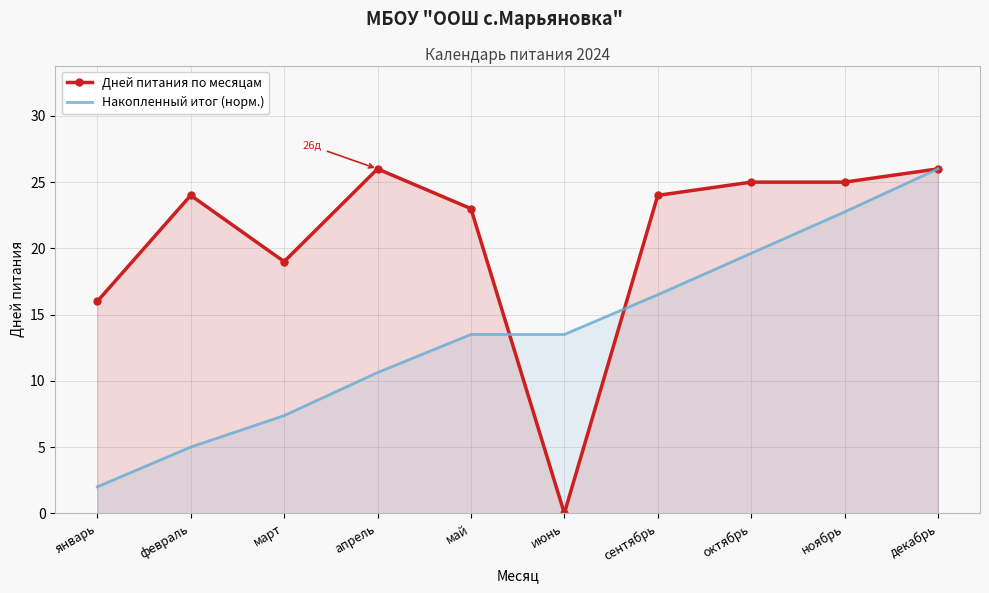

Which series has the widest spread of values?

Дней питания по месяцам